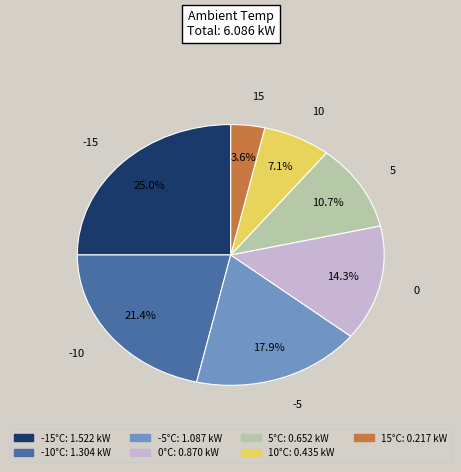

Is there a majority slice in this chart?

No